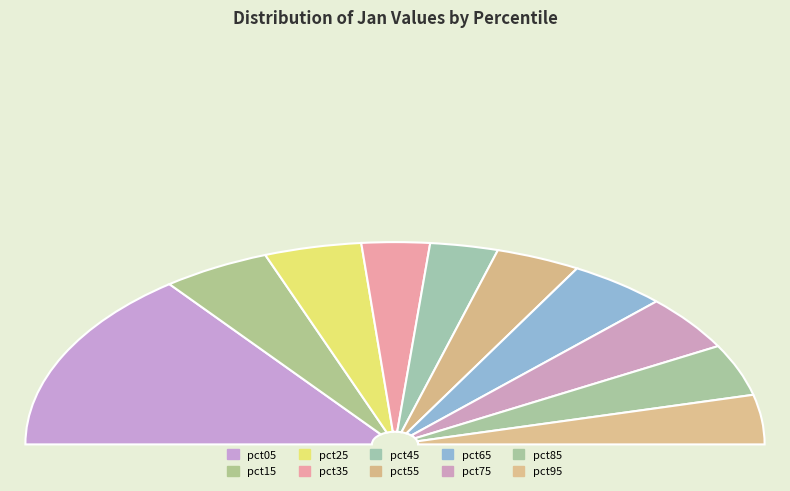

Is it true that pct35 is 1% of the pie?

False